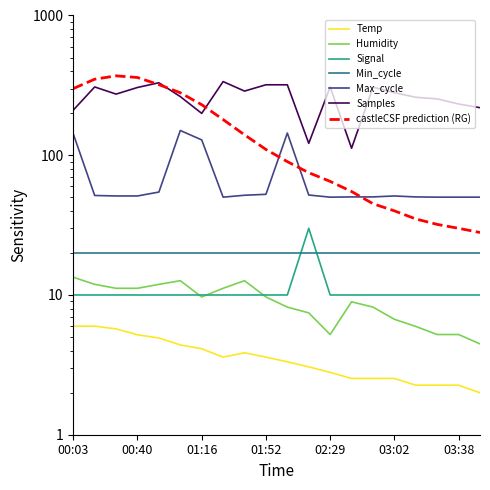

What is the value of the Max_cycle point at the 14th from the left?

50.3